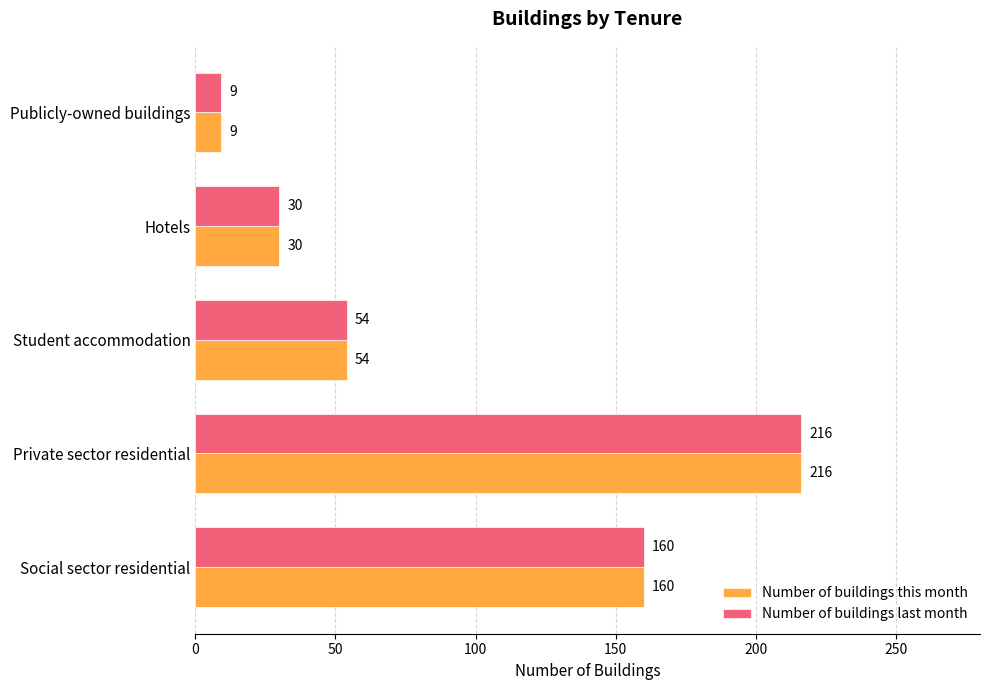

How many series are shown in this chart?

2